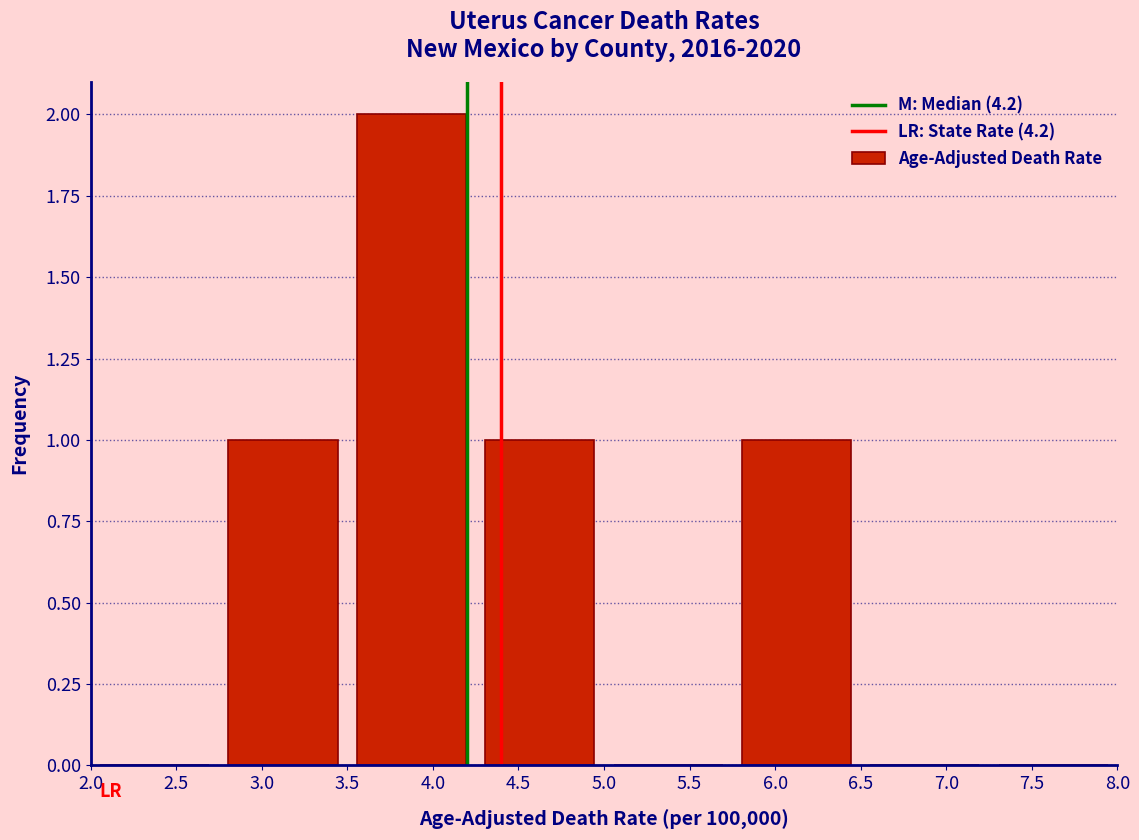

How tall is the bar that spans 2.75 to 3.50 on the x-axis? The values are not printed on the chart, so give them approximately, as read against the axis.

1